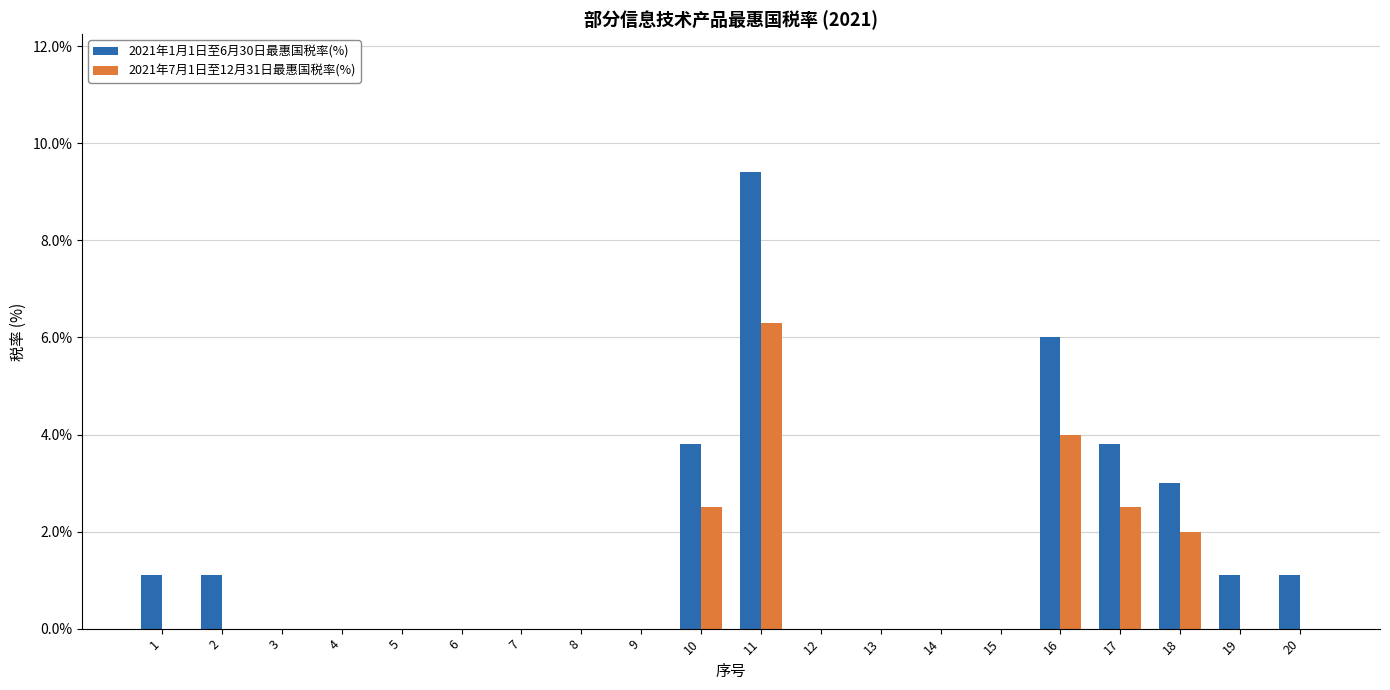

How many groups of bars are there?

20